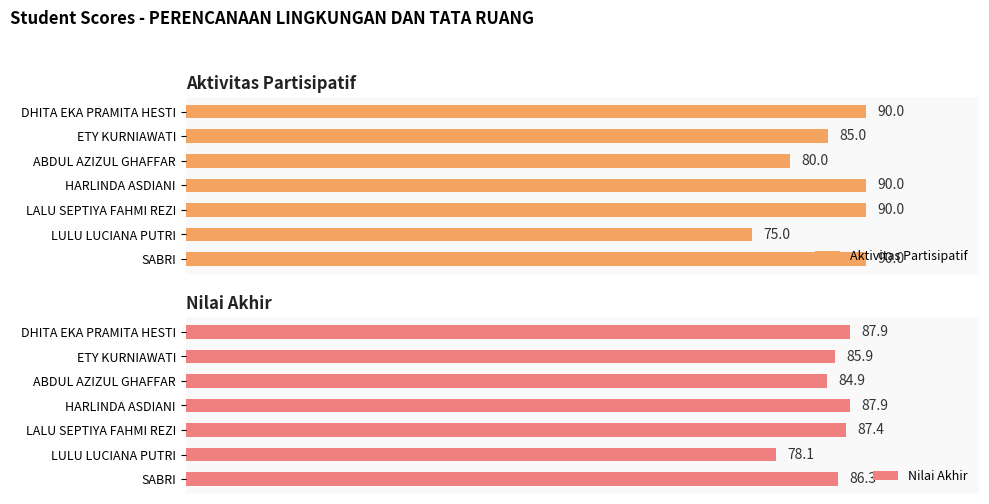

What is the difference between the maximum and minimum values in the Nilai Akhir series?

9.8